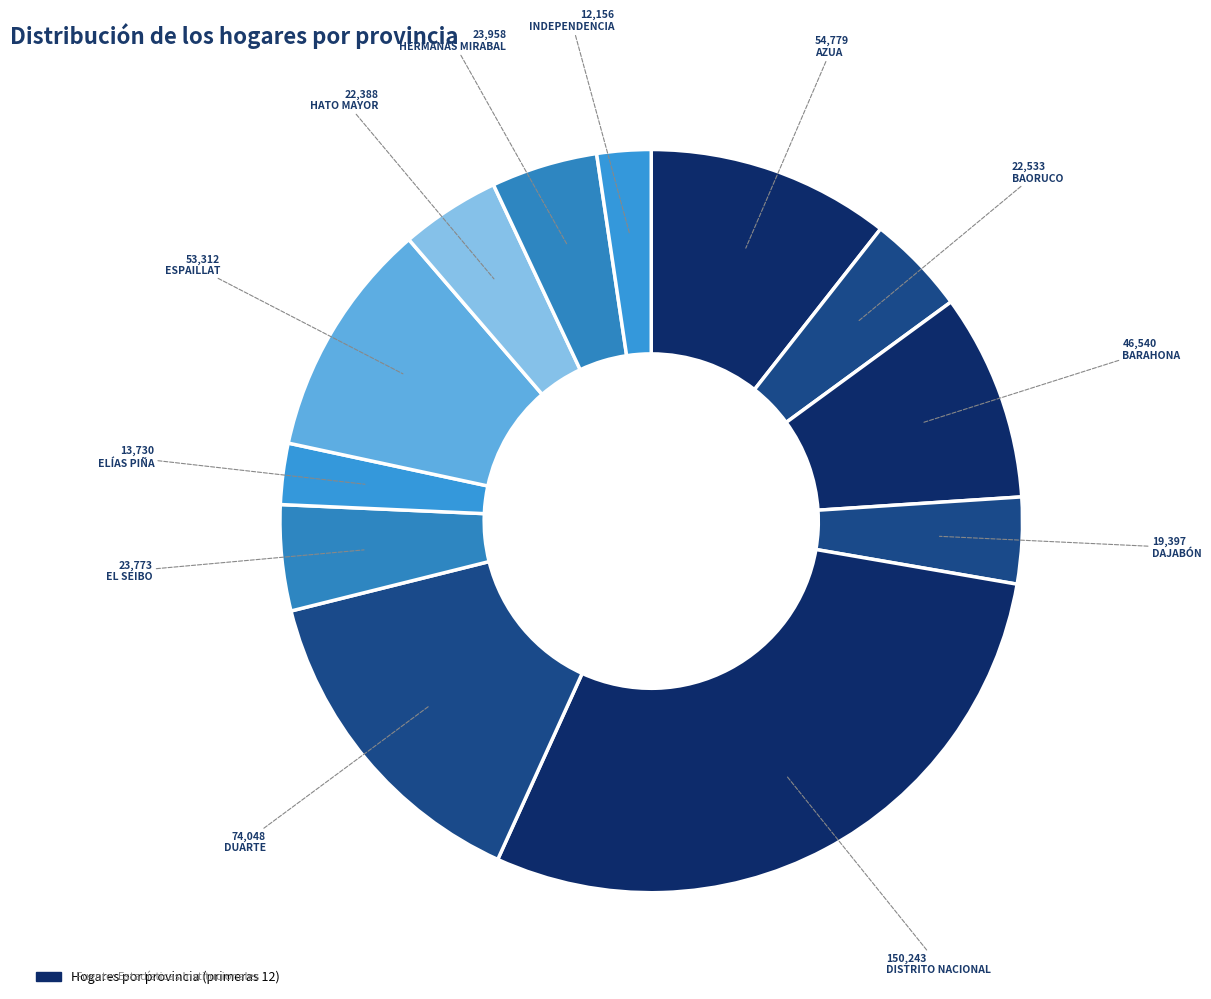

Does any single category account for the majority?

No